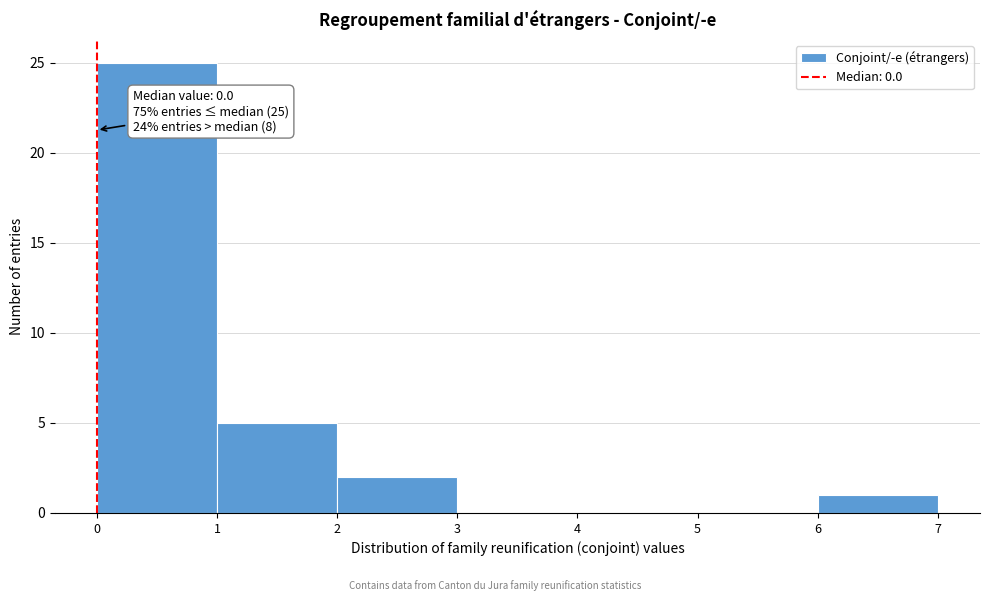

Which range on the x-axis has the tallest bar?

0 to 1